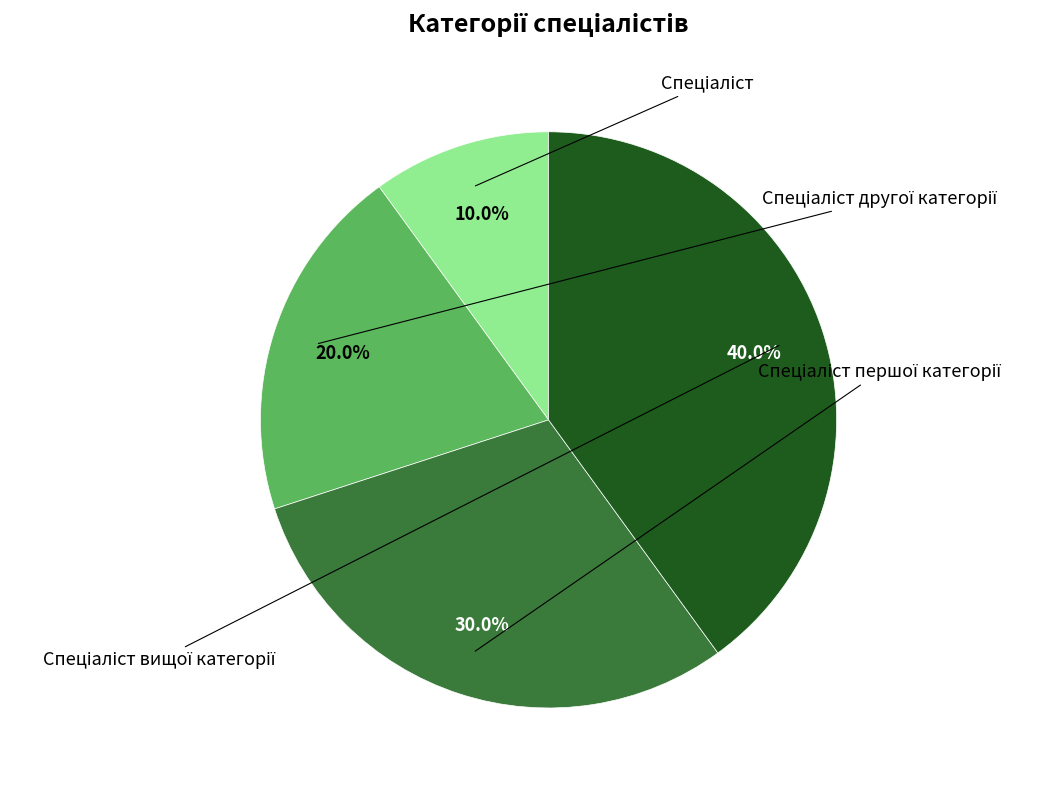

Is the sum of Спеціаліст другої категорії and Спеціаліст першої категорії greater than half?

No